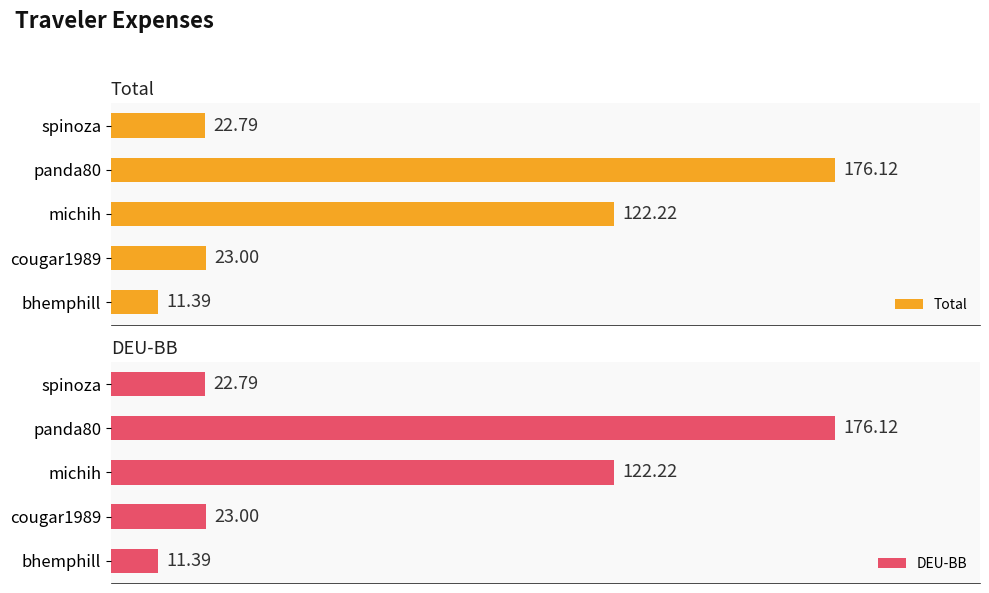

How many data points in DEU-BB are less than 23?

2